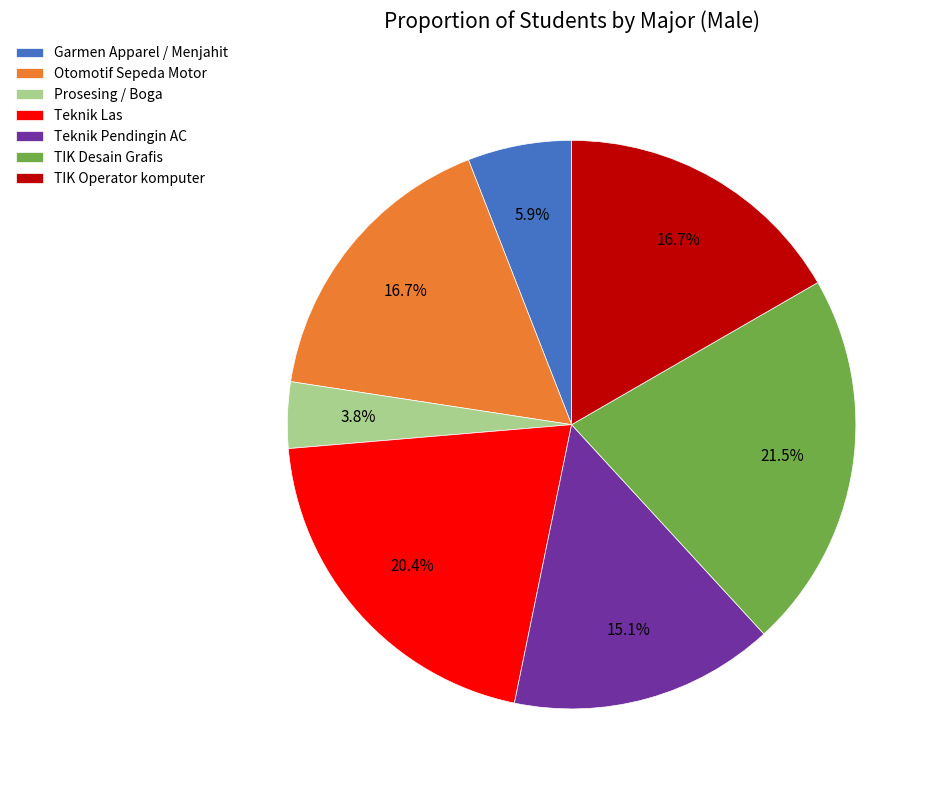

The Prosesing / Boga slice represents 10% of the pie. True or false?

False